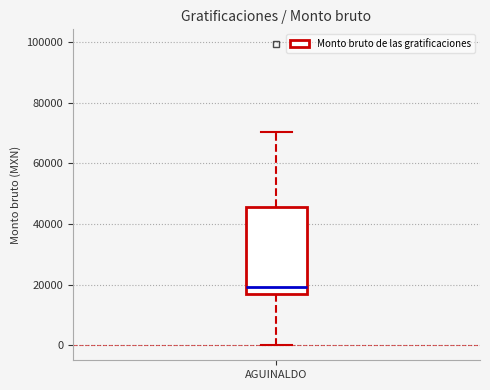

Transcribe this box plot: give where the median line is, the range the box spans, and where the two whiskers end, as read against the y-axis. The values are not printed on the chart, so give them approximately, as read against the axis.

median 20000, box 16000 to 46000, whiskers 0 to 70000